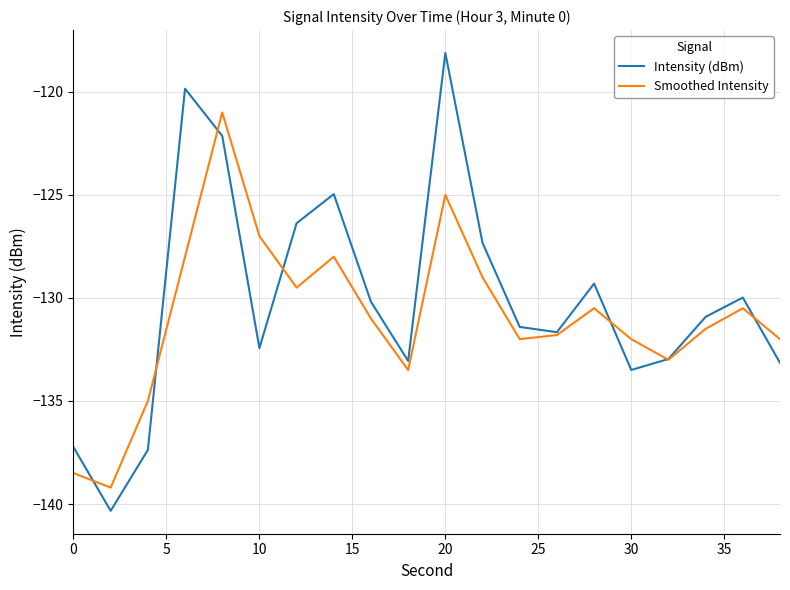

What is the highest value of the Intensity (dBm) series?

-118.1